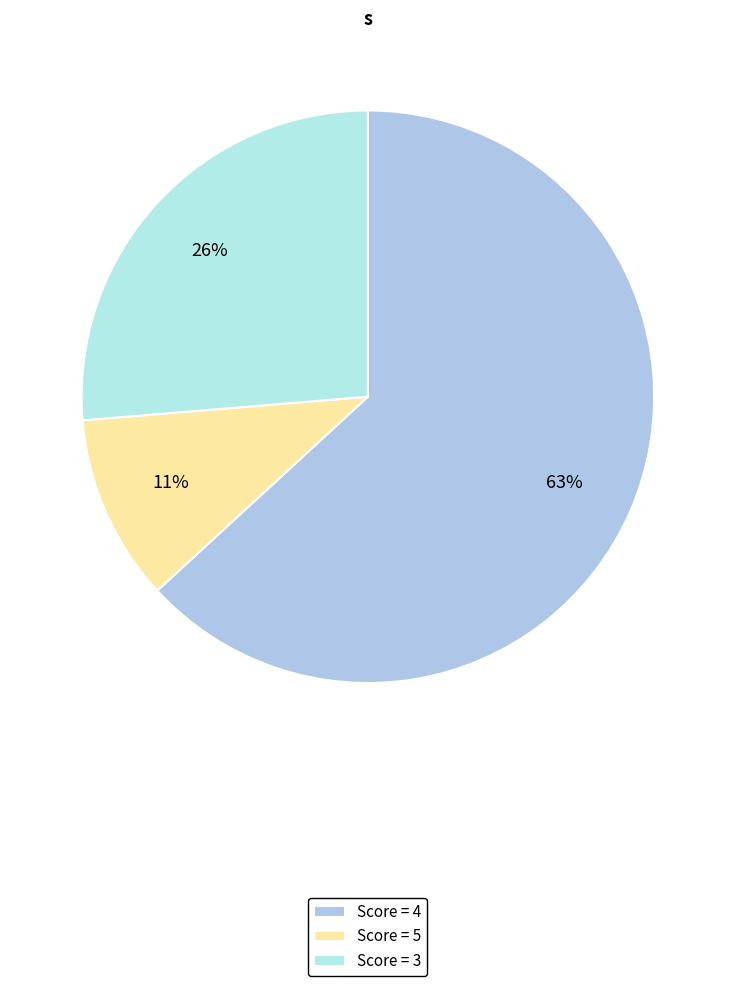

How many segments does this pie chart have?

3